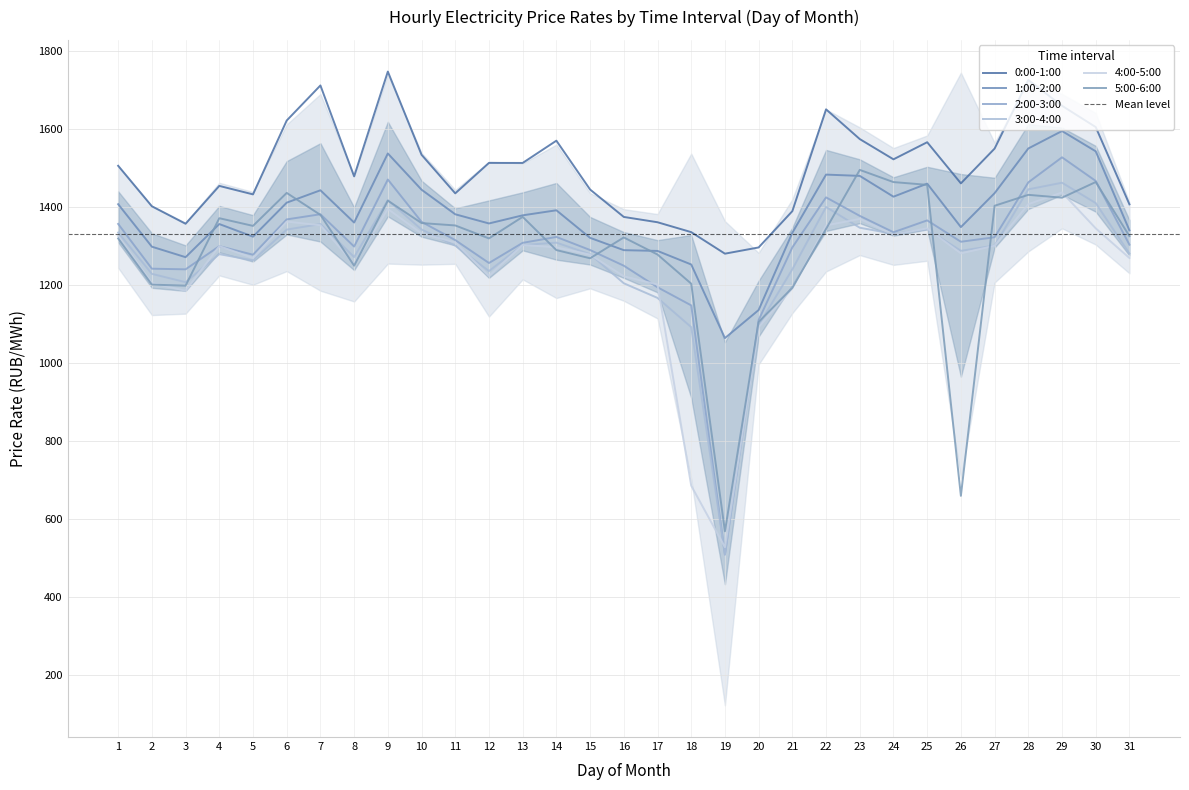

Is the value of 3:00-4:00 at 30 greater than the value of 0:00-1:00 at 26?

No